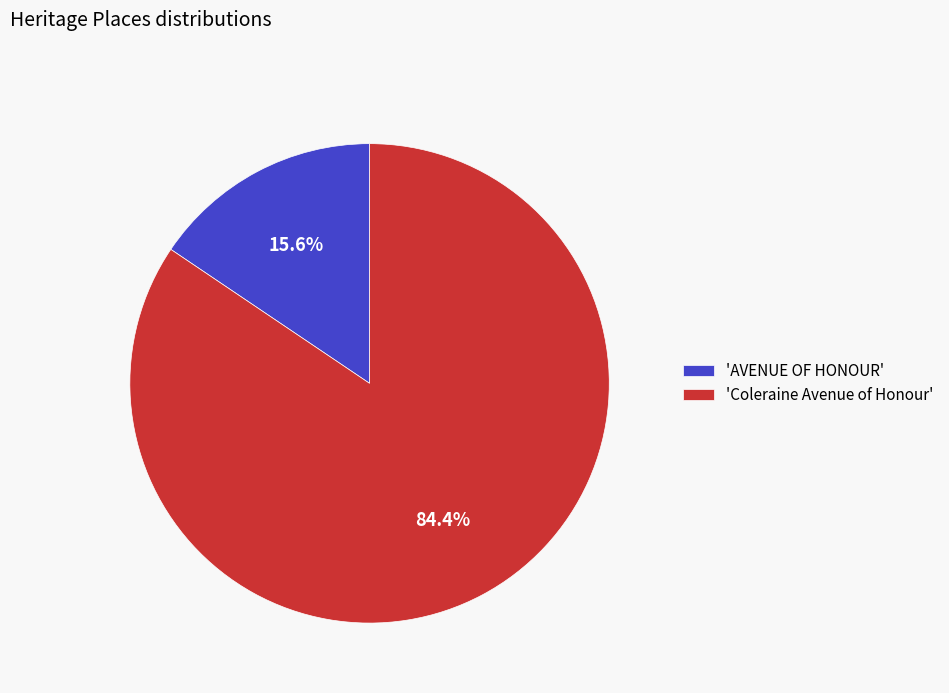

What percentage is NOT represented by 'Coleraine Avenue of Honour'?

15.6%